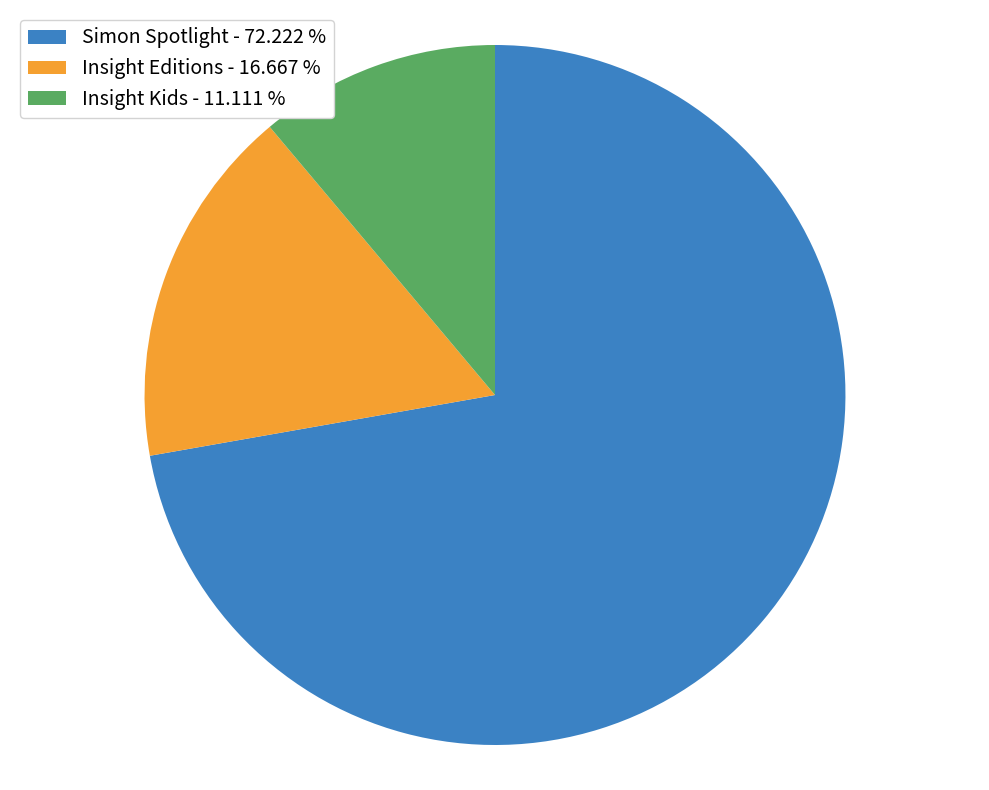

Which category has the biggest portion of the pie?

Simon Spotlight